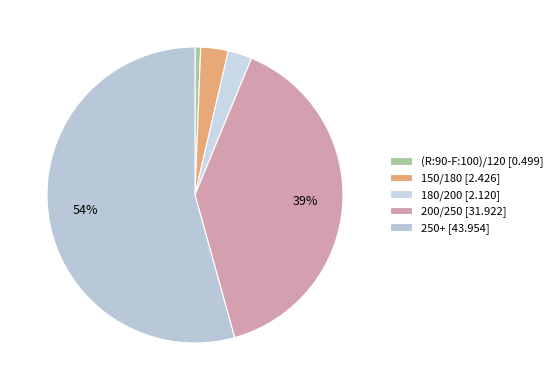

Count the number of slices in the pie.

5